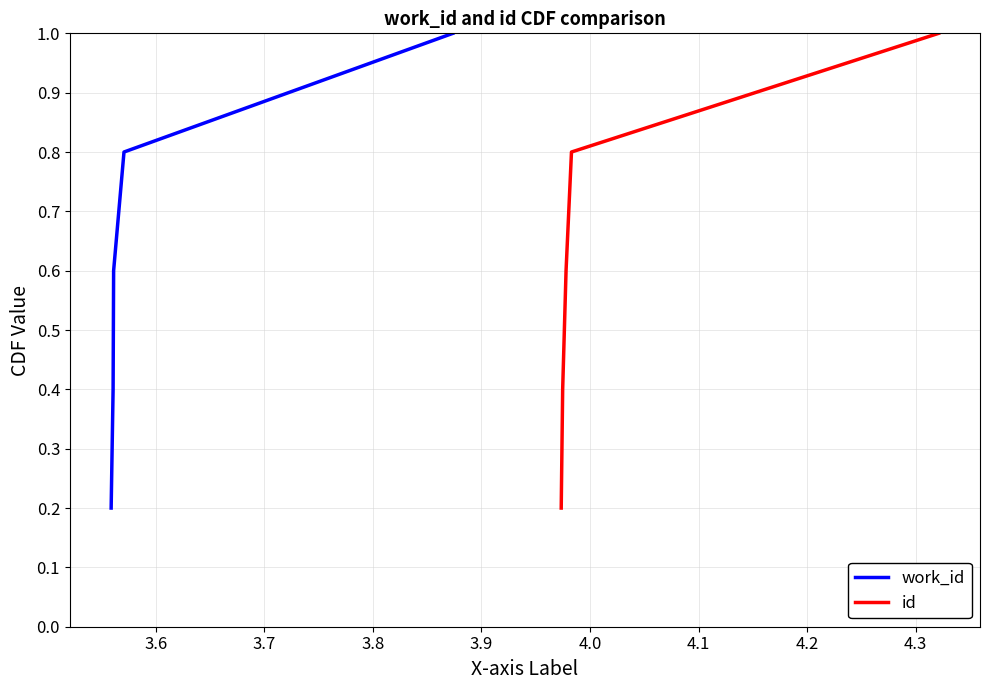

Rank the series by their maximum value, from lowest to highest.

work_id, id